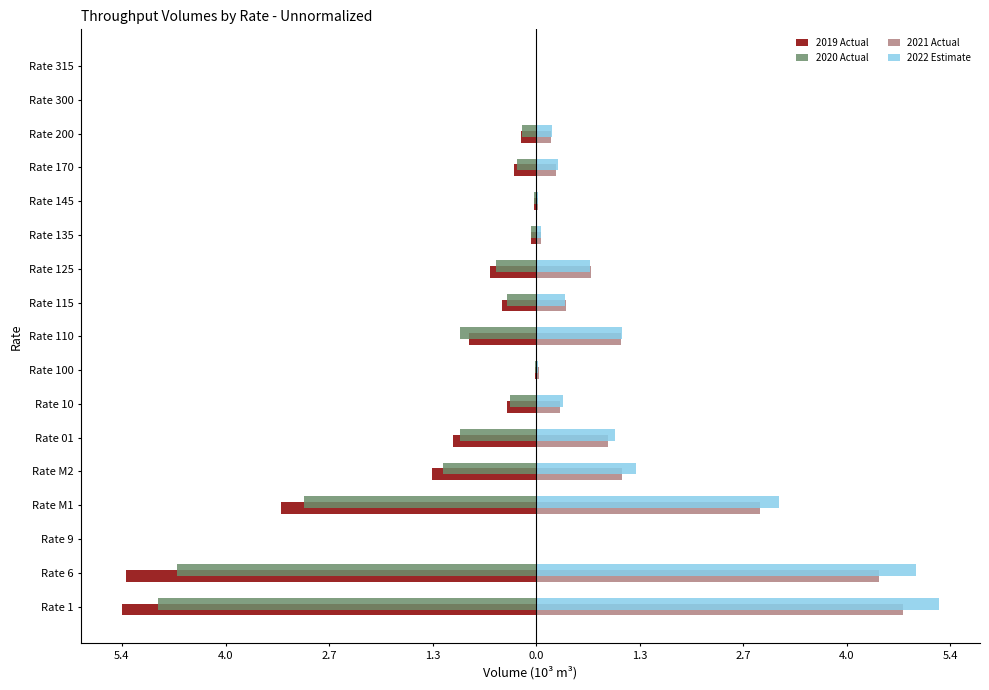

What are all the series names shown in the legend?

2019 Actual, 2020 Actual, 2021 Actual, 2022 Estimate